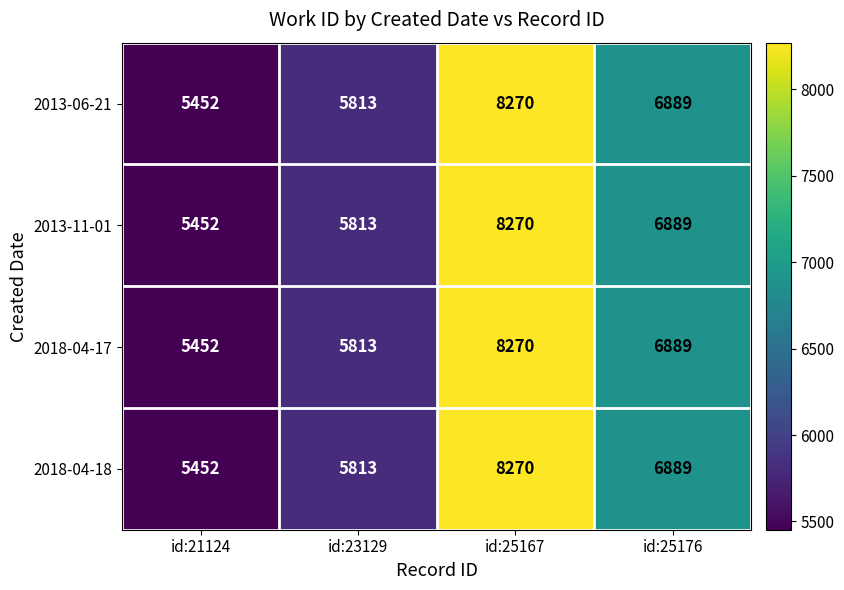

What is the difference between the maximum and minimum values in the 2013-11-01 series?

2818